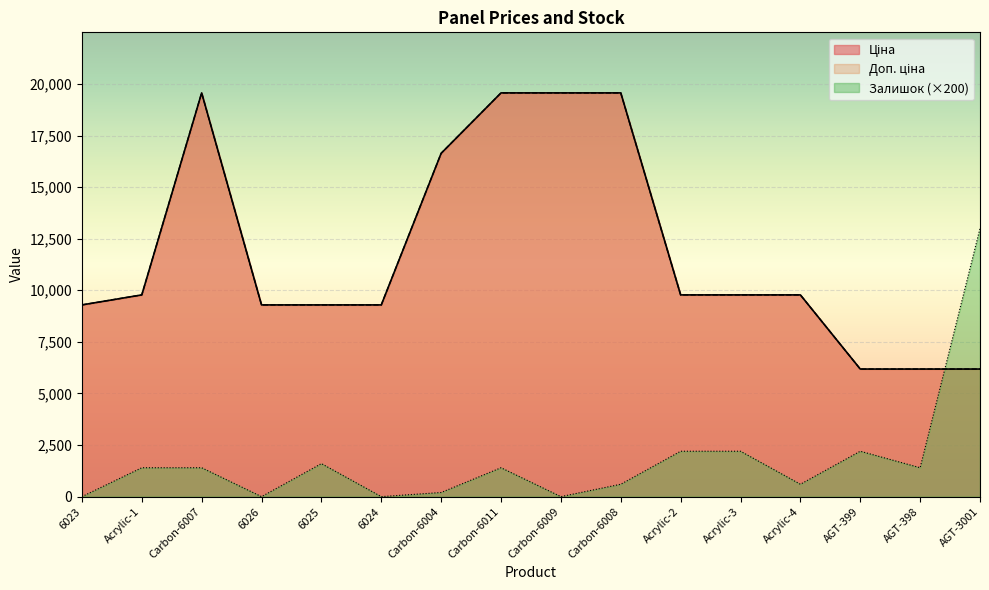

Which series has the largest total across all categories?

Ціна